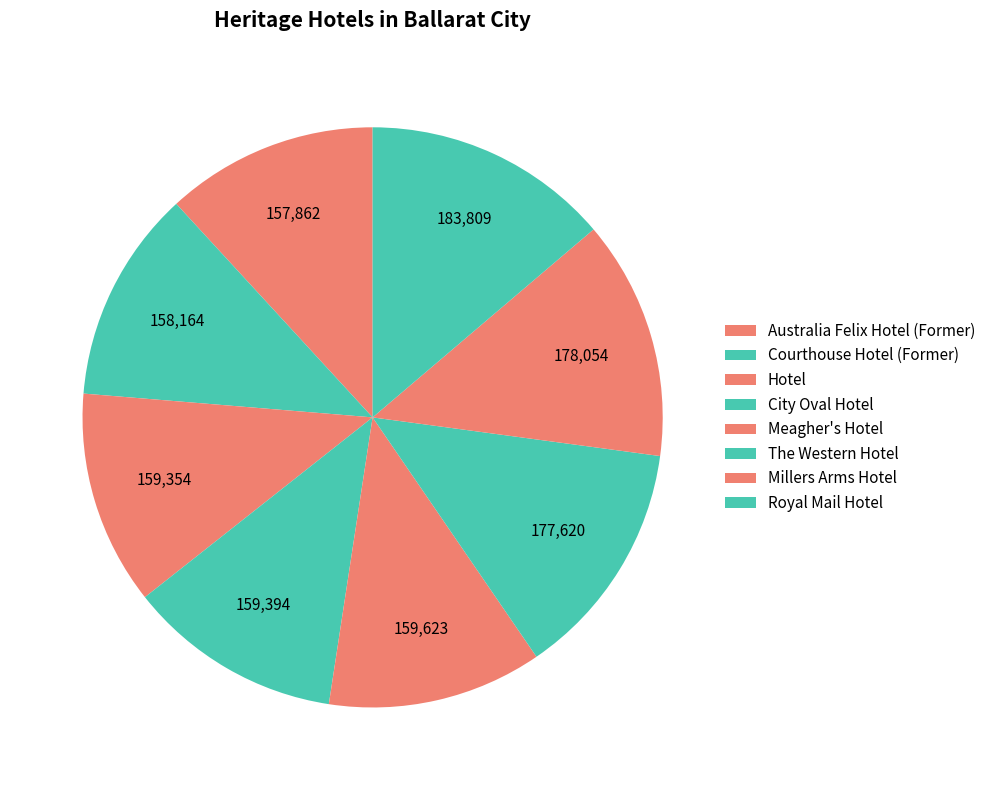

How many slices are in this pie chart?

8